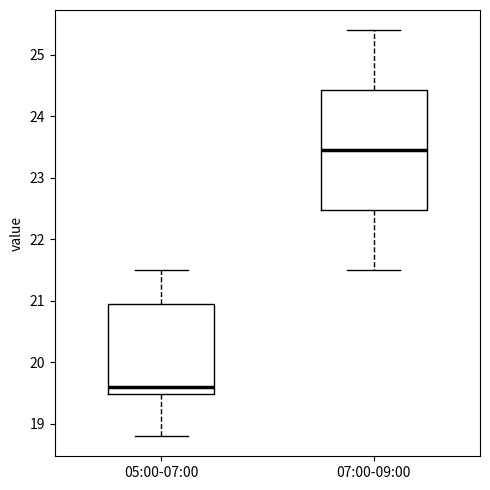

Comparing the boxes themselves (not the whiskers), which one is the tallest?

07:00-09:00